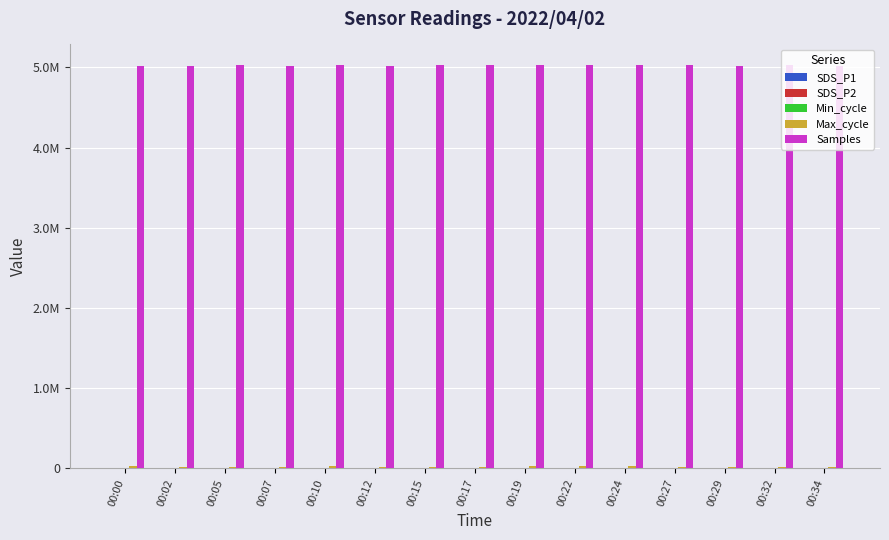

What is the maximum value shown in the chart?

5034597.0